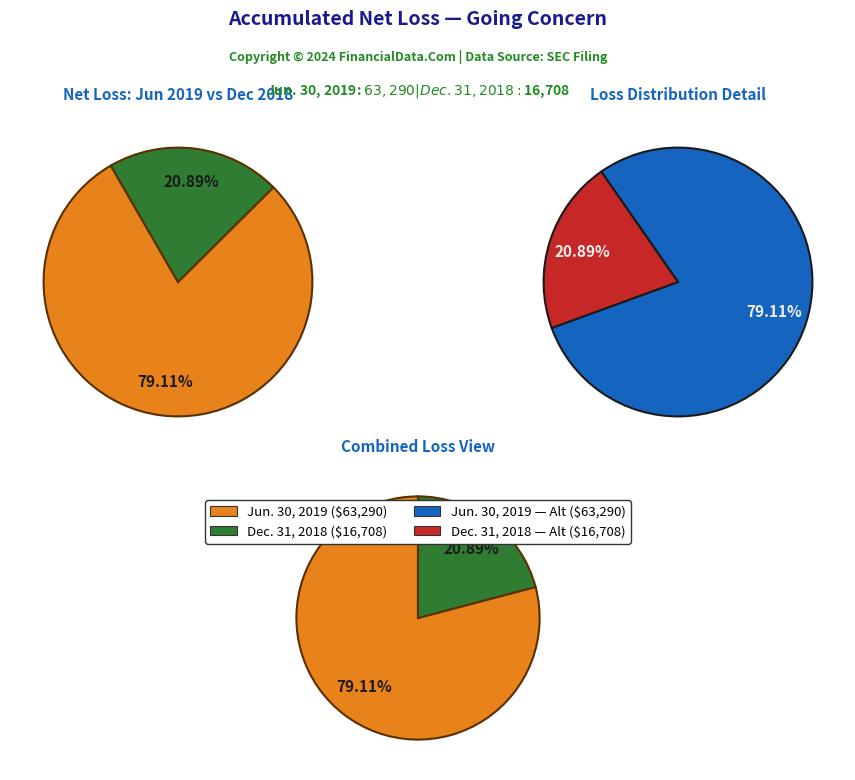

Which series has the largest range (max minus min)?

Jun. 30, 2019